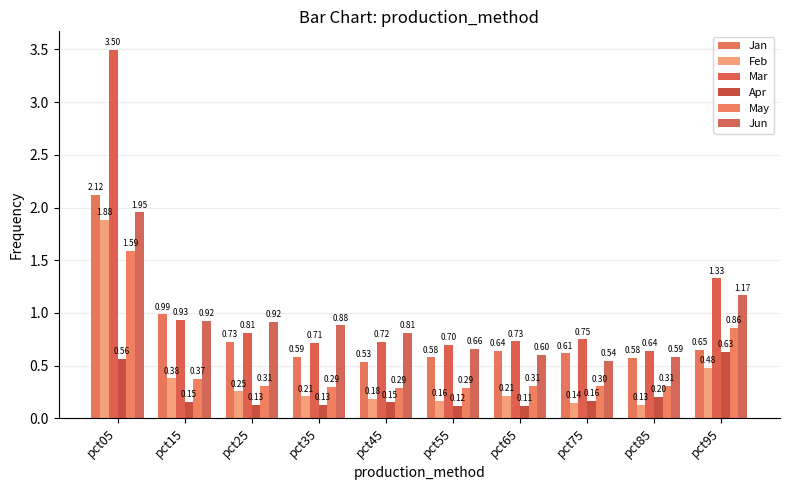

Rank the series at pct05 from lowest to highest value.

Apr, May, Feb, Jun, Jan, Mar